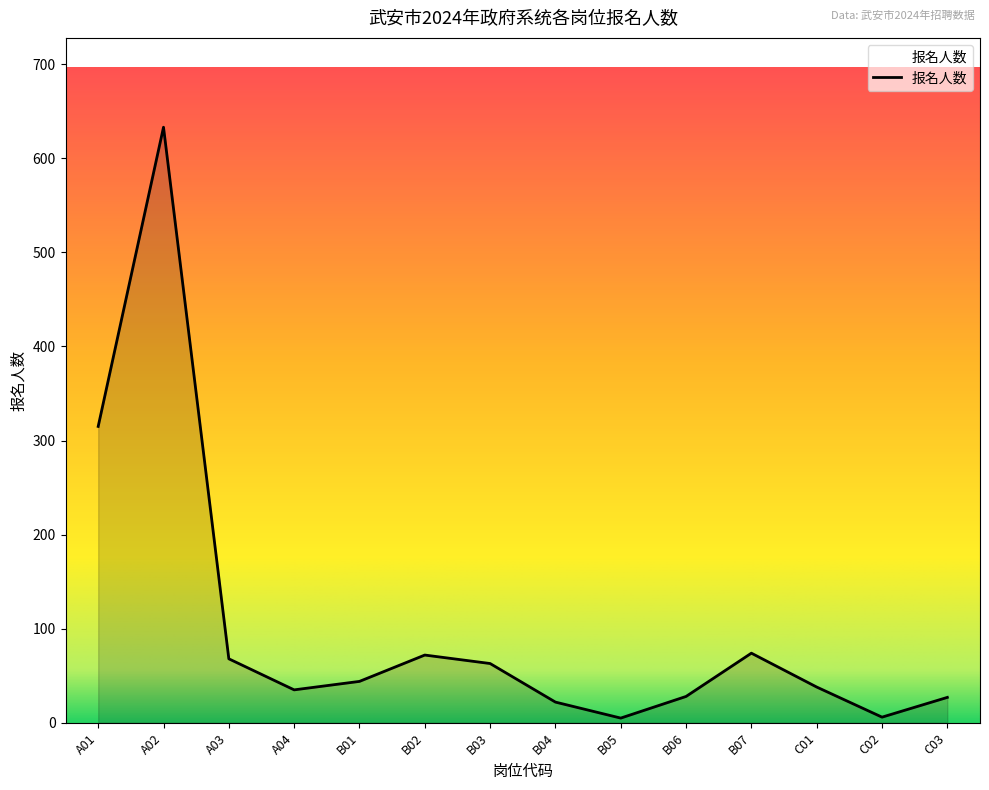

Which category has the highest value across all series?

A02